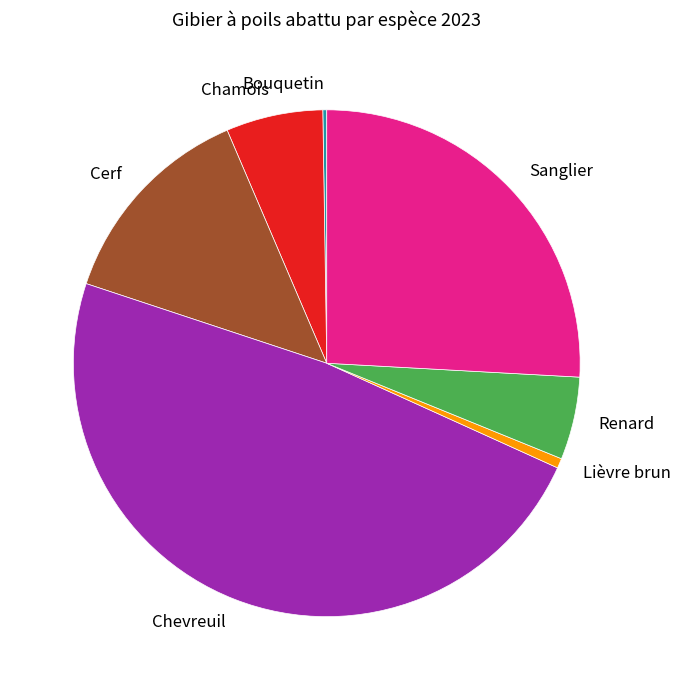

True or false: Renard accounts for 1% of the total.

False